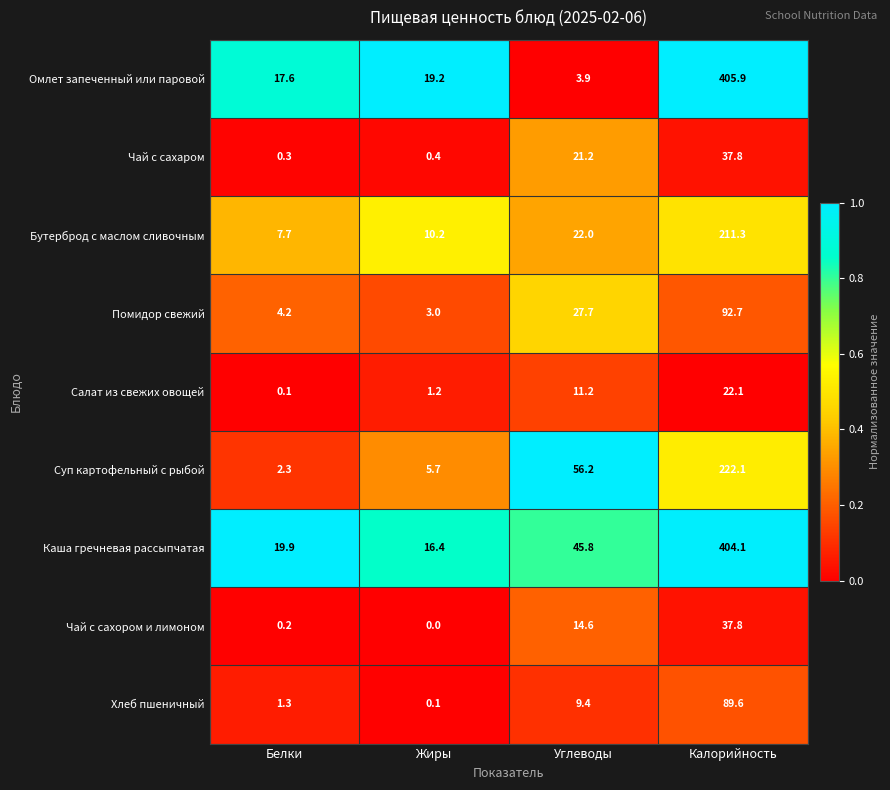

Which series has the largest total across all categories?

Каша гречневая рассыпчатая